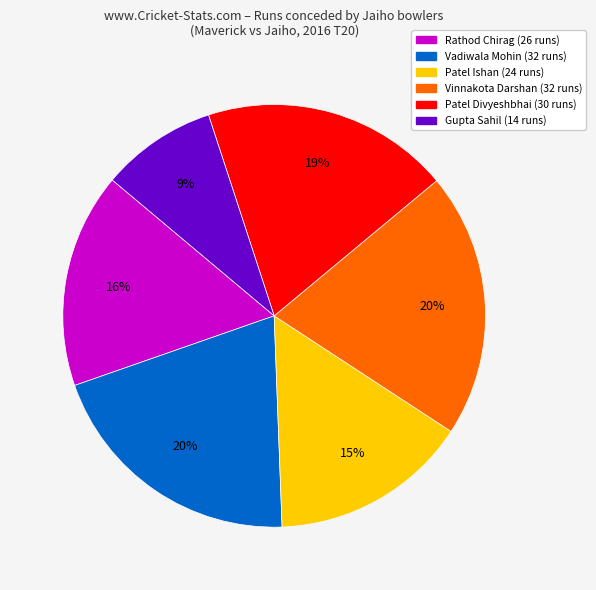

Between Rathod Chirag and Vinnakota Darshan, which is larger?

Vinnakota Darshan